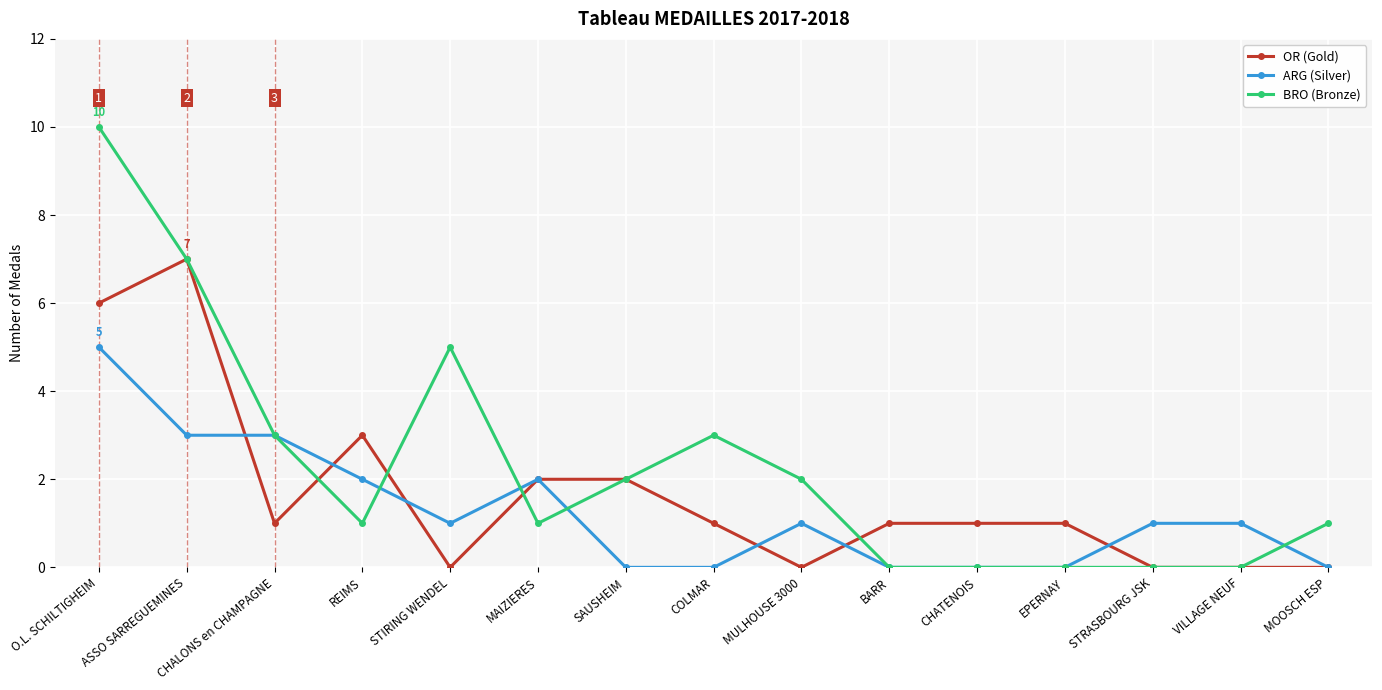

Which series has the widest spread of values?

BRO (Bronze)